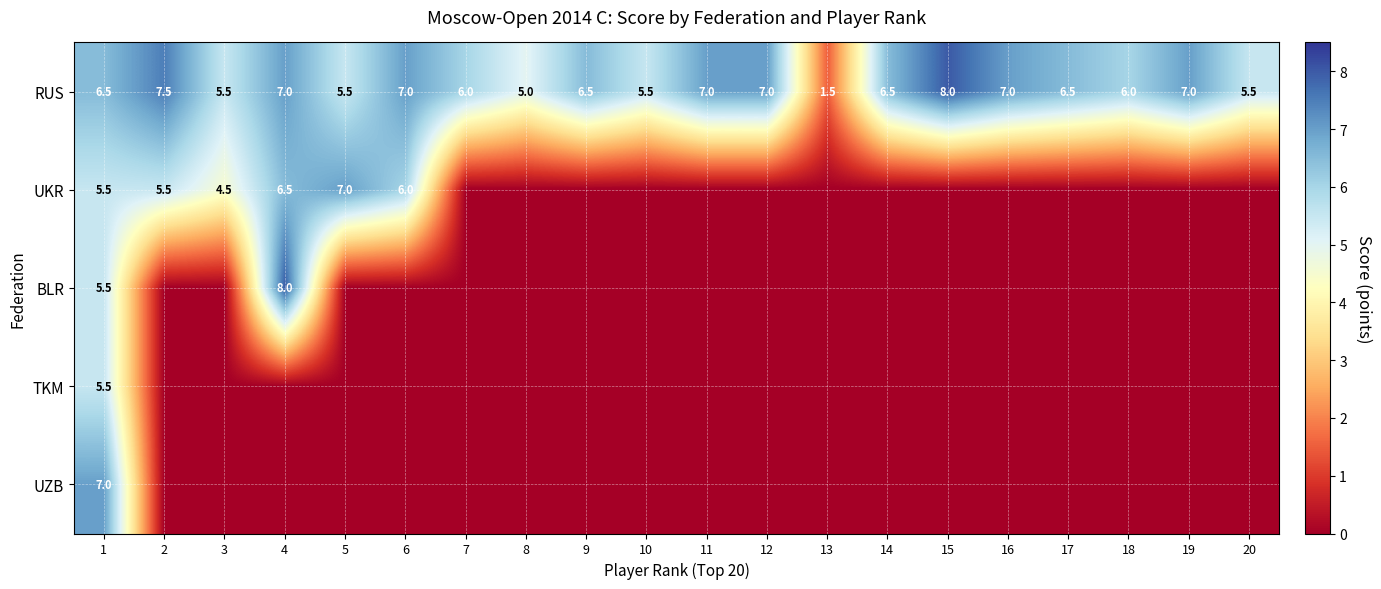

The UZB series shows 9.5 at 1. True or false?

False